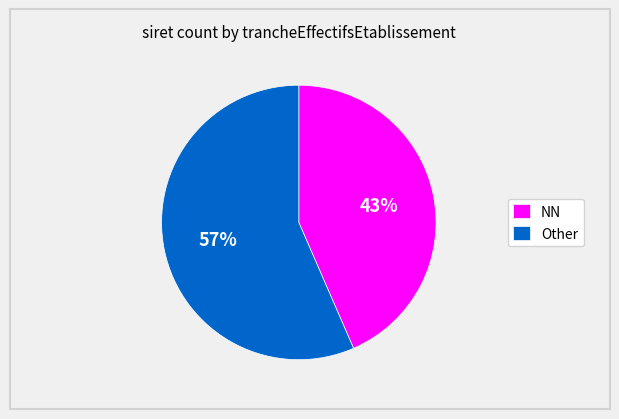

Rank the categories by value from highest to lowest.

Other, NN